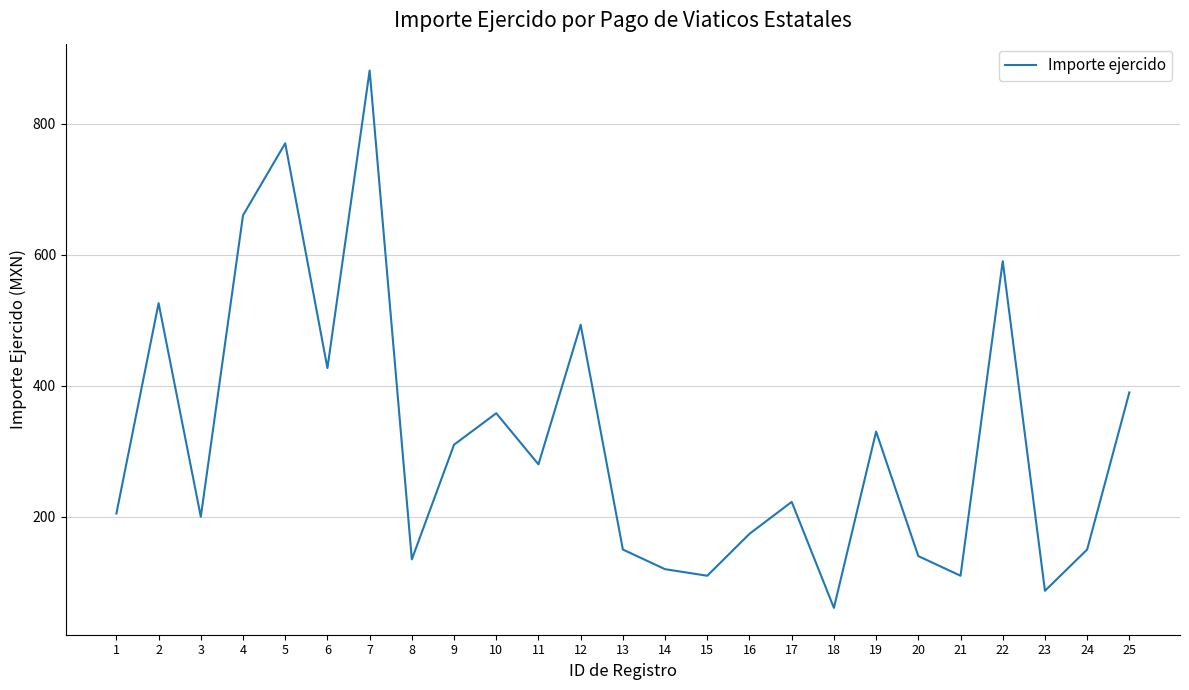

Reading left to right, extract all data points from this chart.

205.0	526.0	200.0	660.0	770.0	427.0	881.0	135.0	310.0	358.0	280.0	493.0	150.0	120.0	110.0	174.0	222.7	61.0	330.0	140.0	110.0	590.0	87.0	150.0	389.8